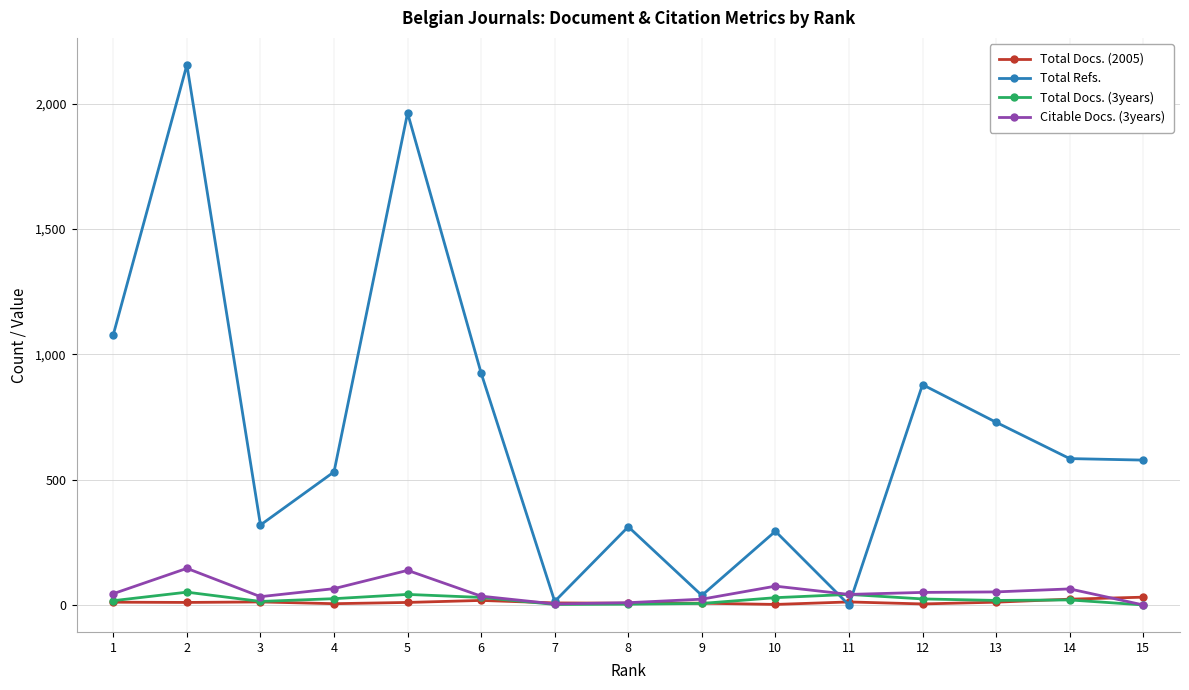

How many lines are shown in the chart?

4